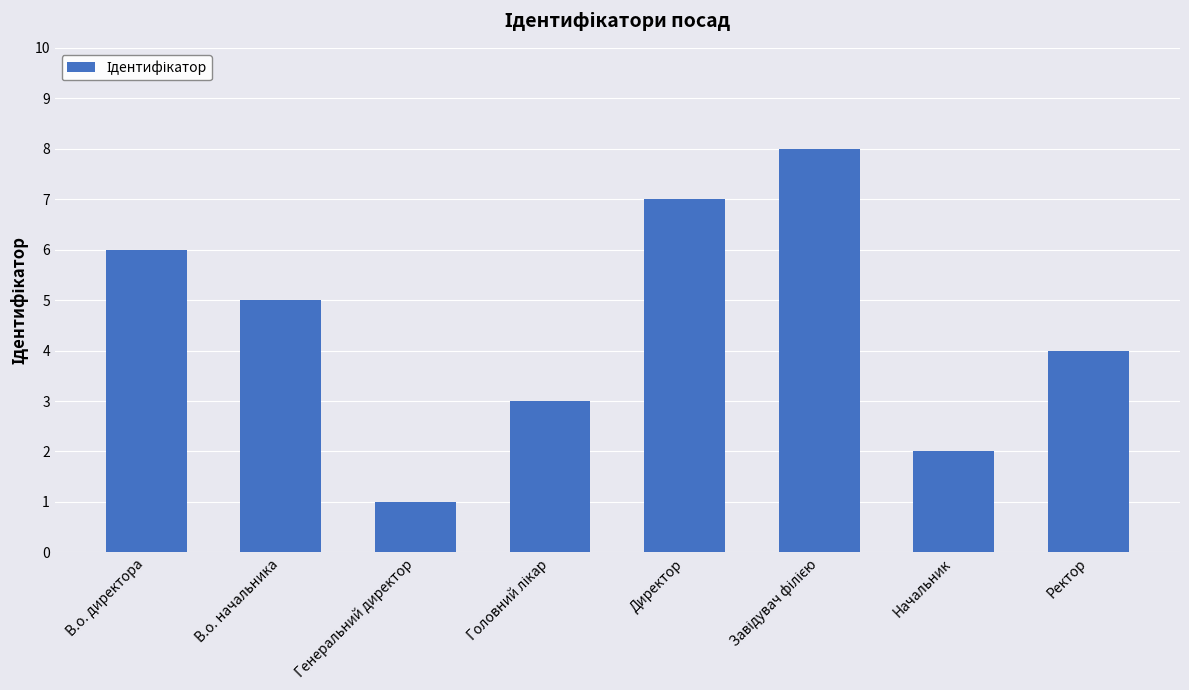

The value at В.о. начальника is 5. True or false?

True